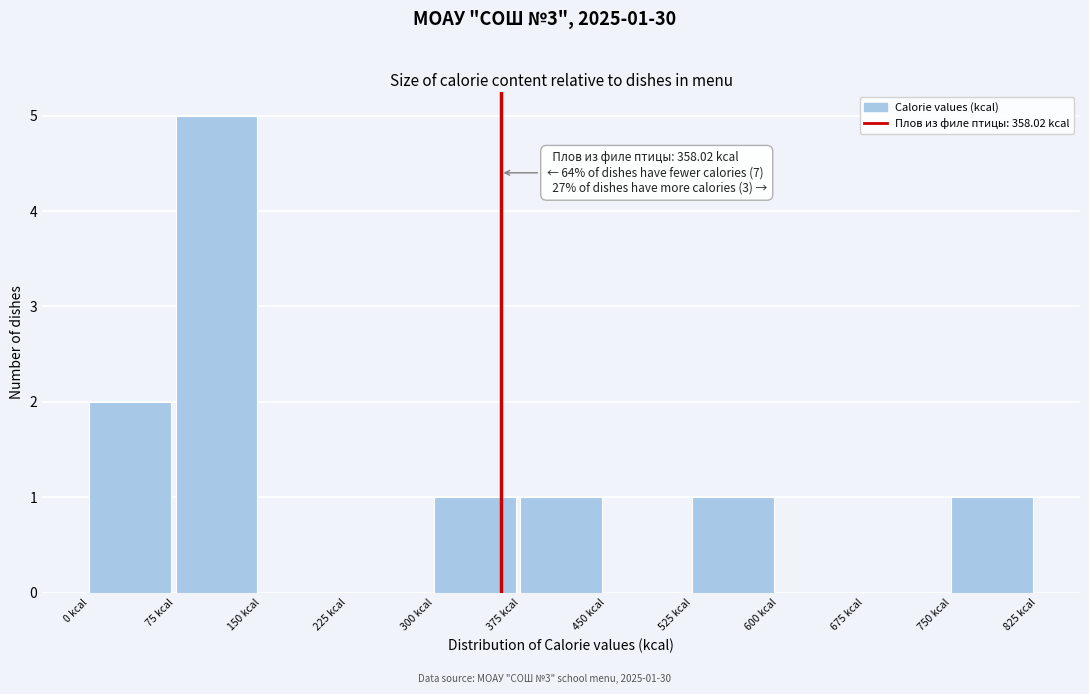

Which range on the x-axis has the tallest bar?

75 to 150